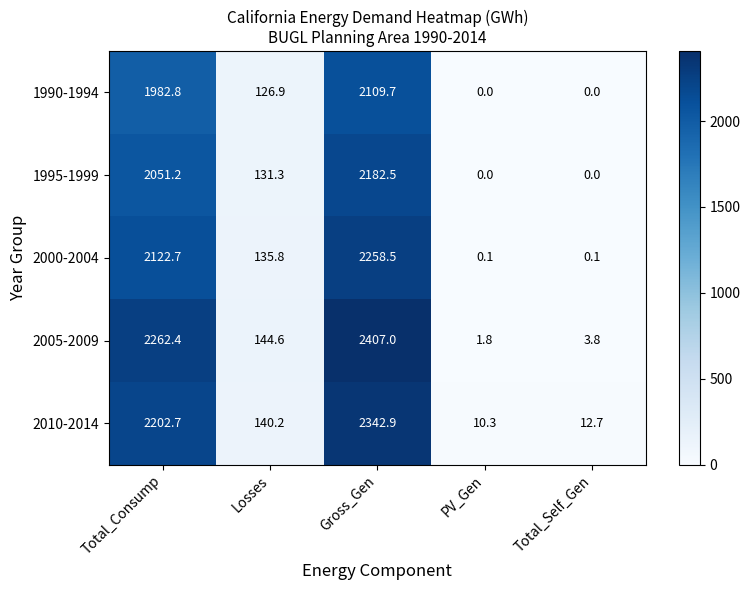

Which series has the largest range (max minus min)?

2005-2009